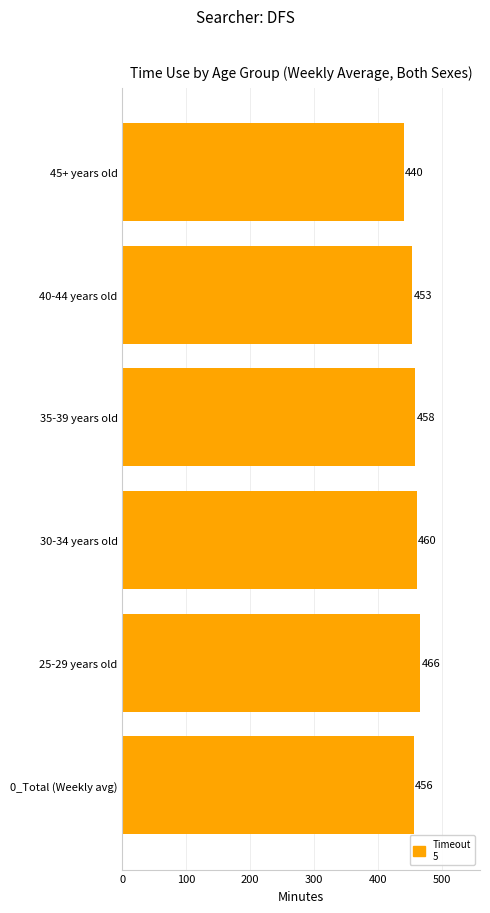

Reading bottom to top, extract all data points from this chart.

0_Total (Weekly avg)=456	25-29 years old=466	30-34 years old=460	35-39 years old=458	40-44 years old=453	45+ years old=440